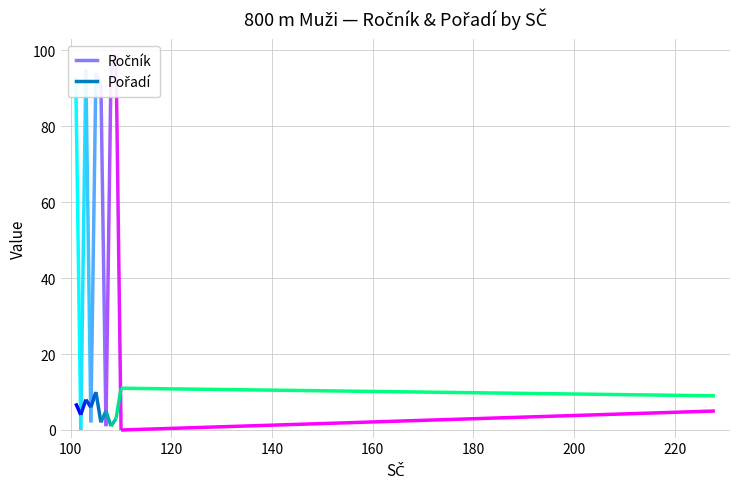

How many lines are shown in the chart?

2